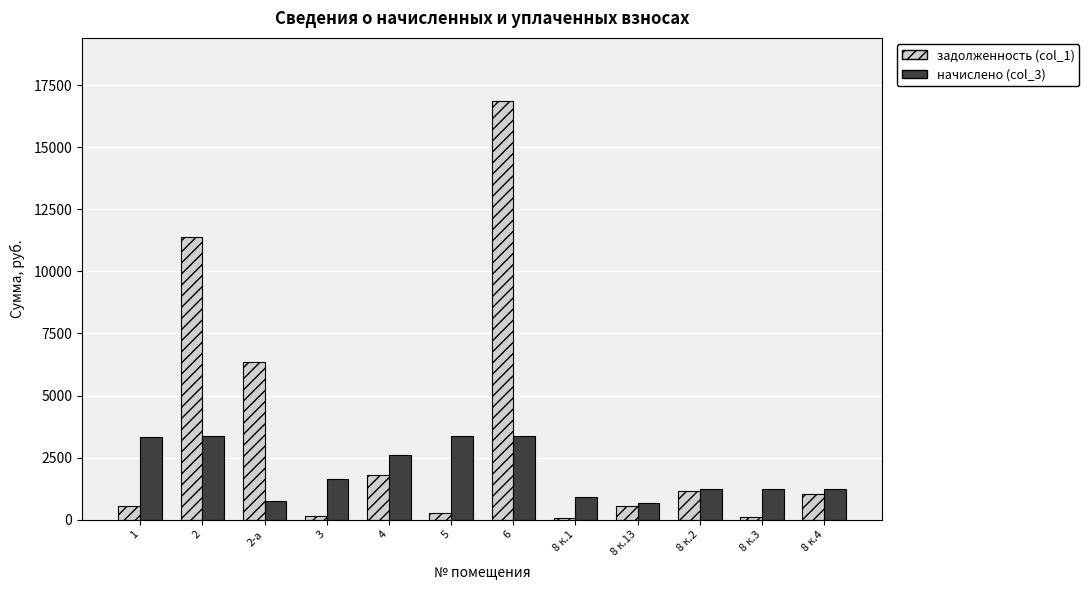

At which category does the chart reach its peak across all series?

6